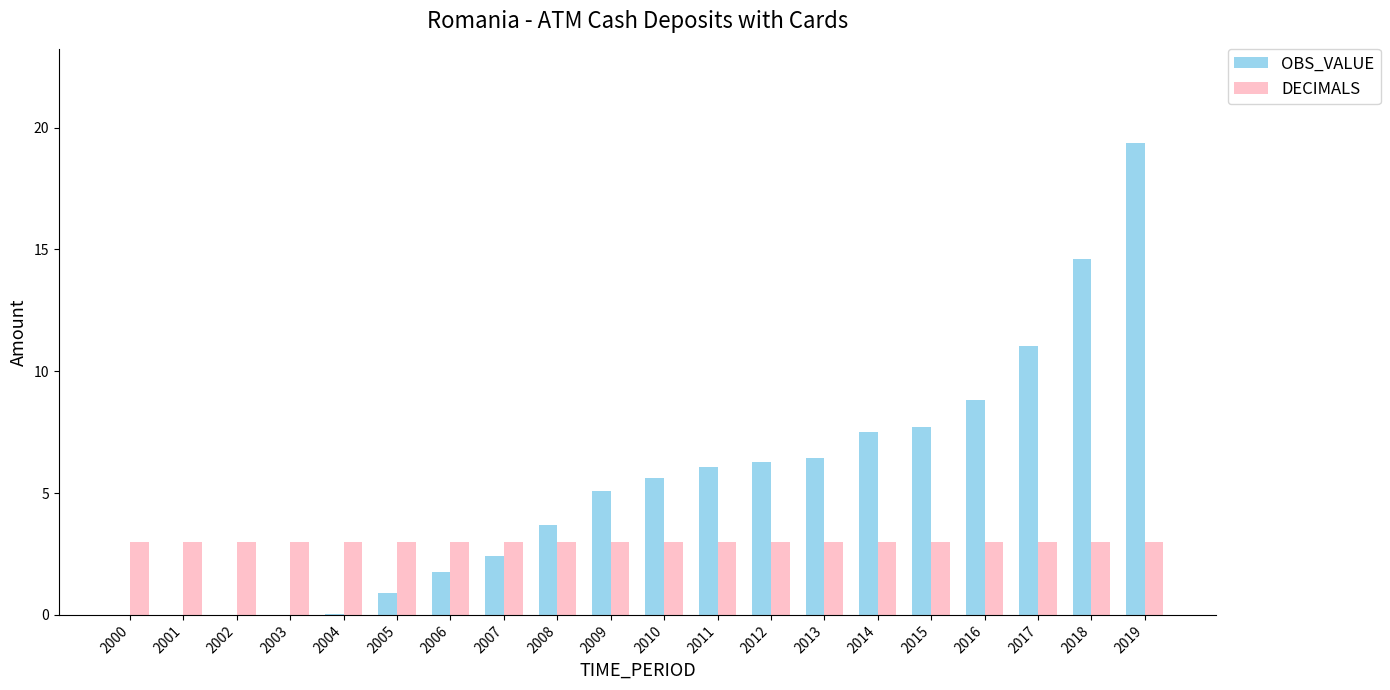

What is the sum of all DECIMALS values?

60.0